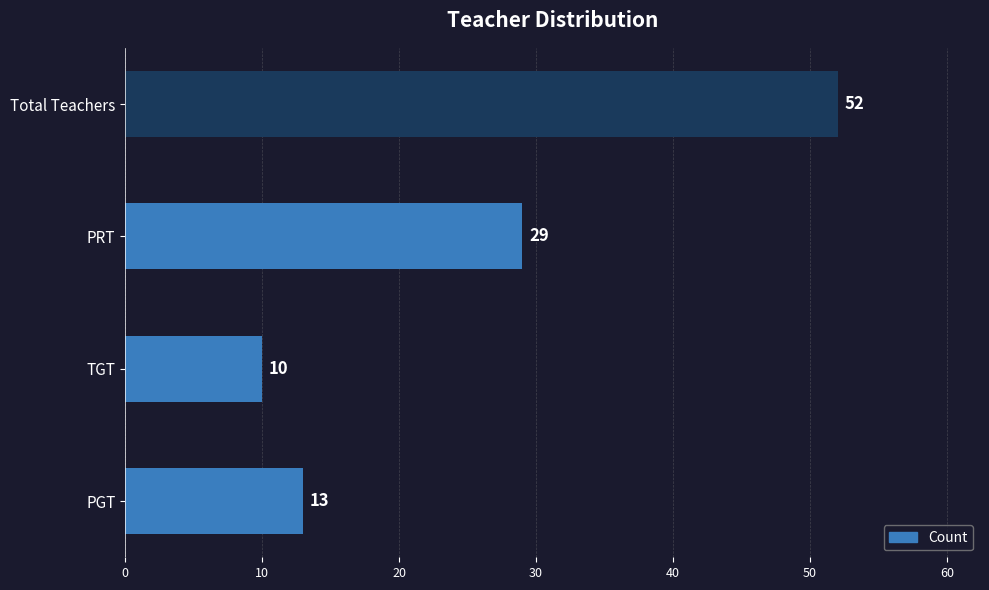

Which label corresponds to the smallest value in the chart?

TGT